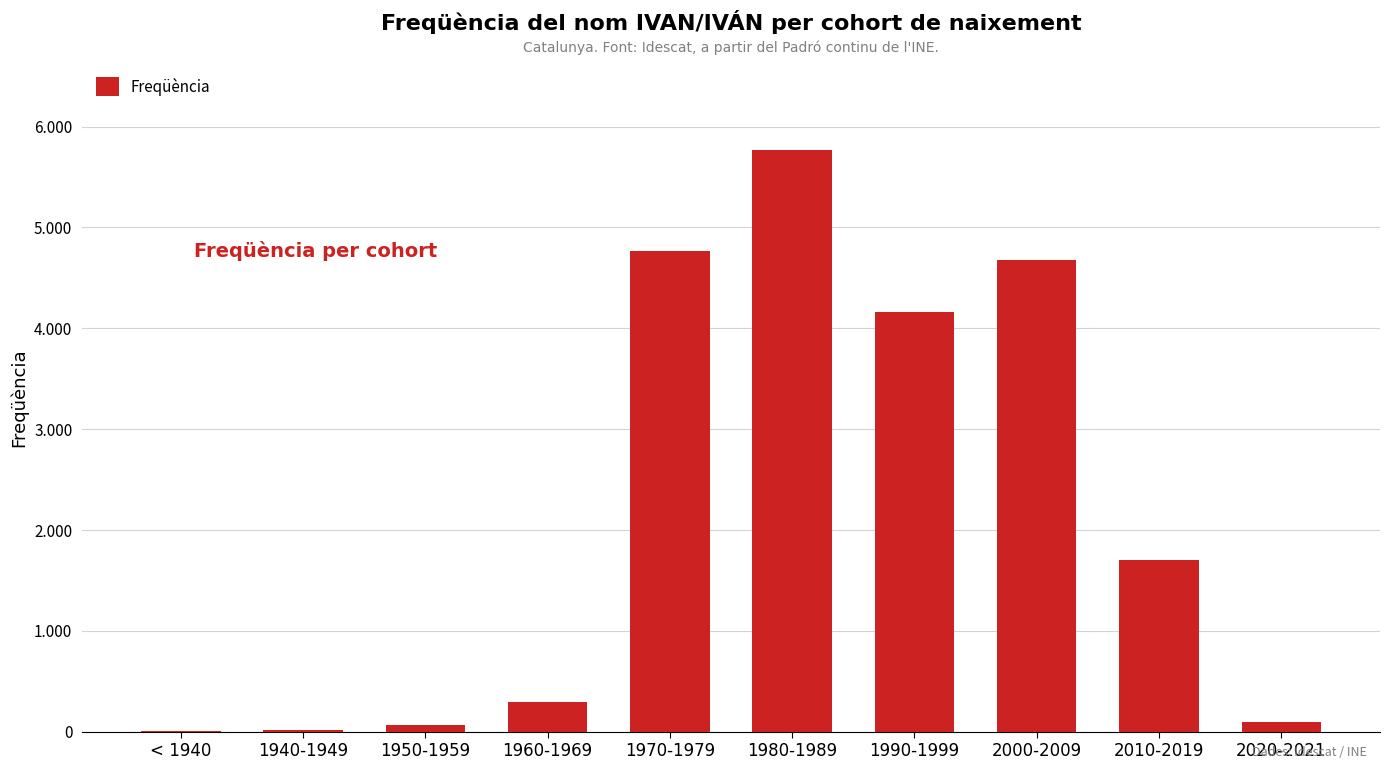

What is the ratio of the value at 2010-2019 to the value at 1990-1999?

0.4